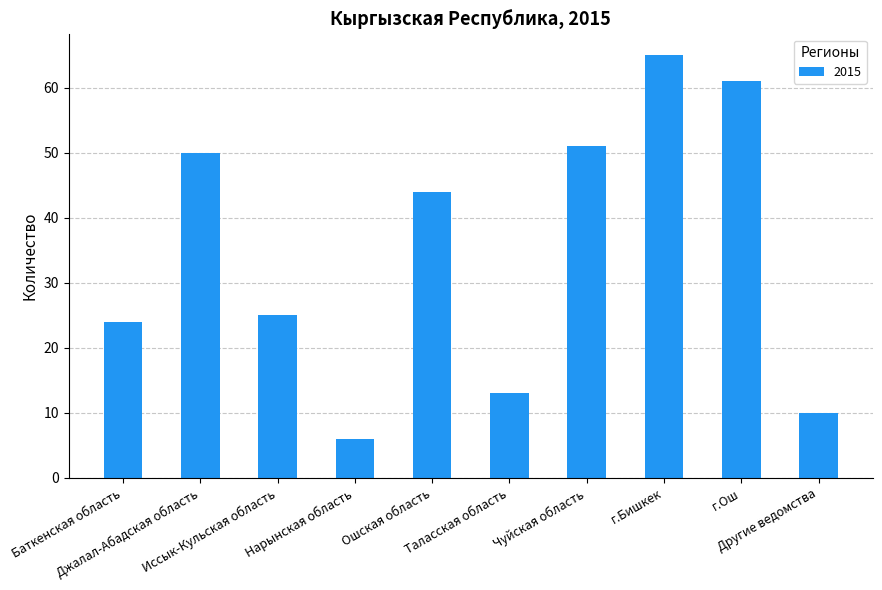

What position from the left is Чуйская область?

7